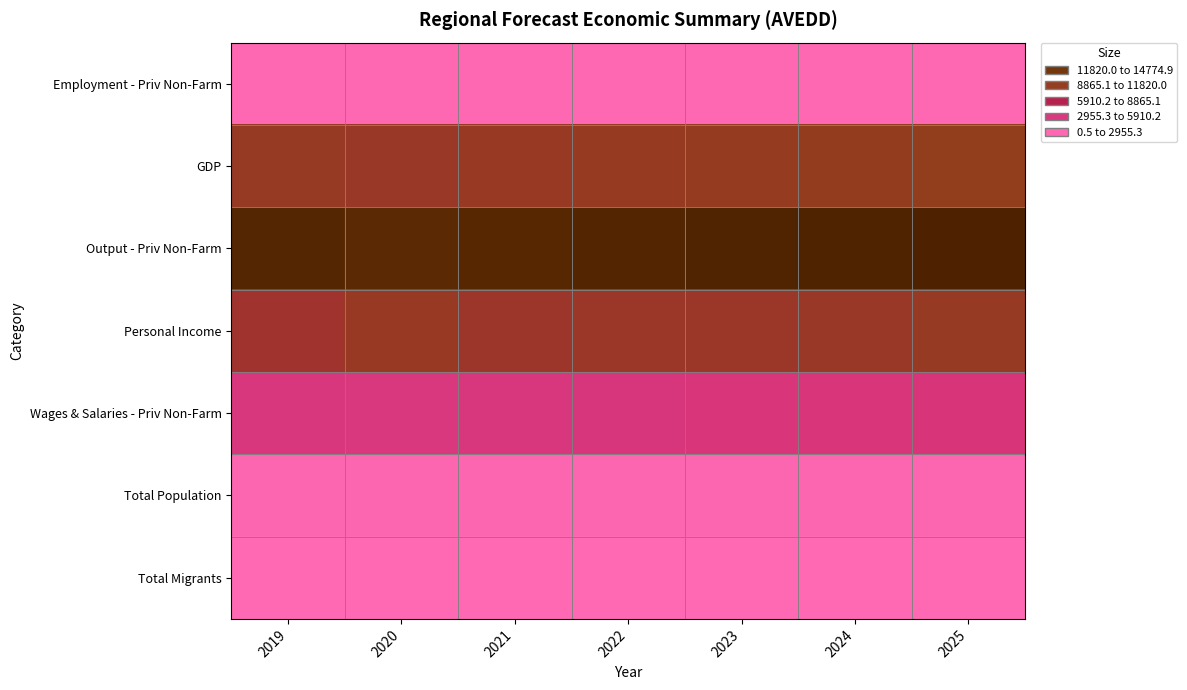

At which category does the chart reach its peak across all series?

2025